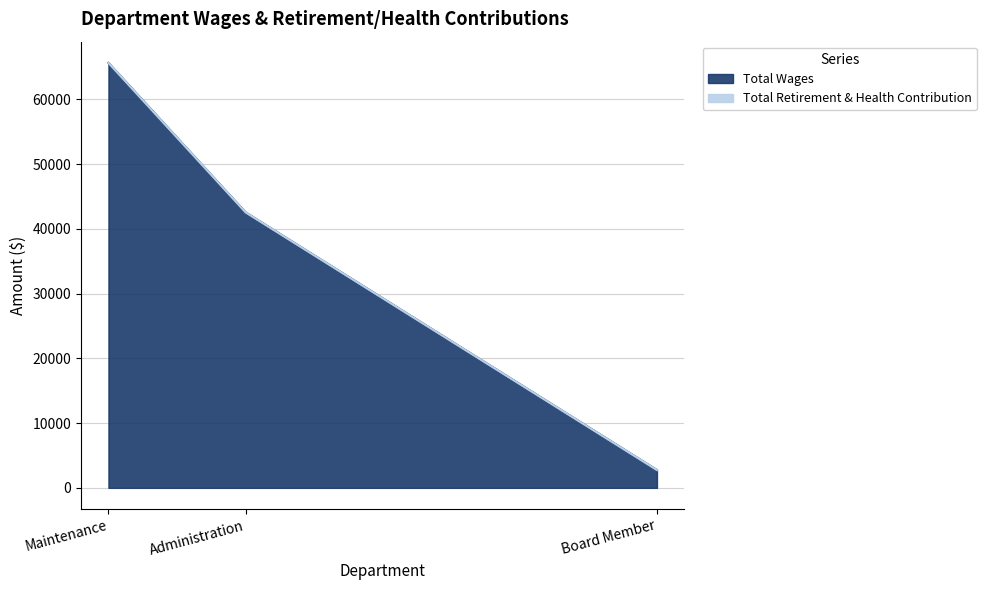

The value at Board Member is 2750. True or false?

True